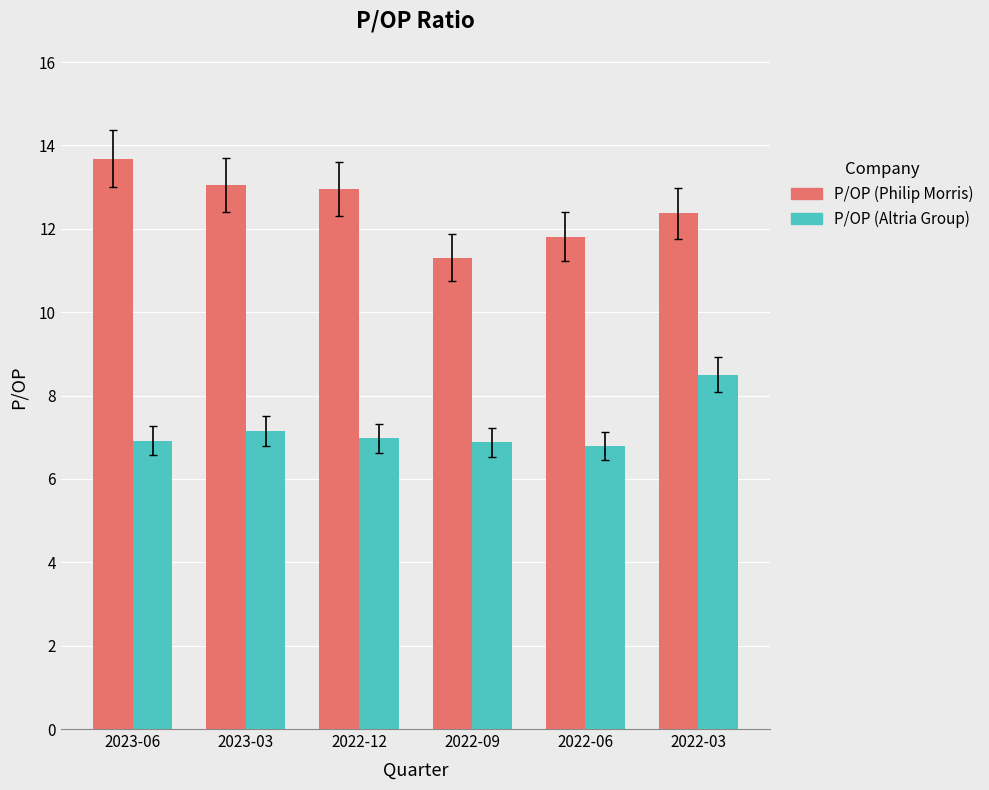

What is the label of the 5th bar from the left?

2022-06